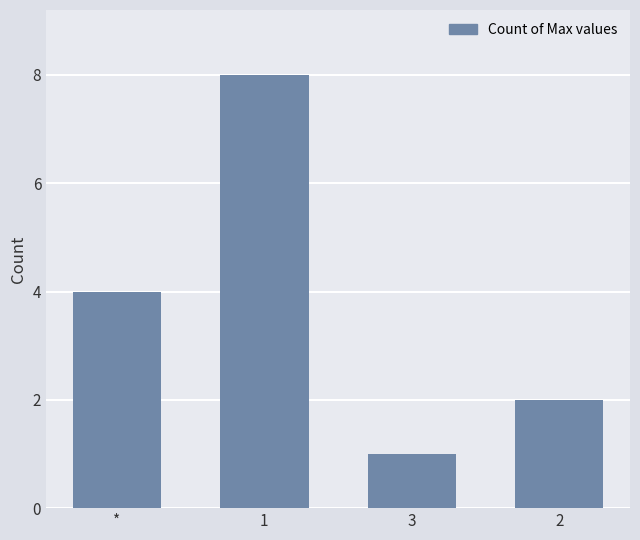

At which category does the chart reach its peak across all series?

1